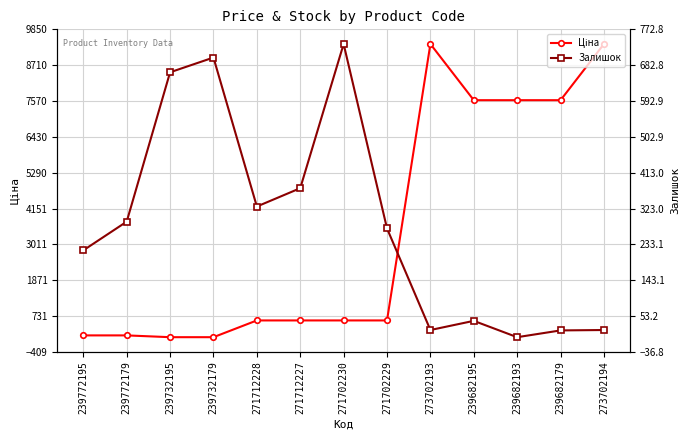

Is it true that Залишок equals 41.0 at 239682195?

True